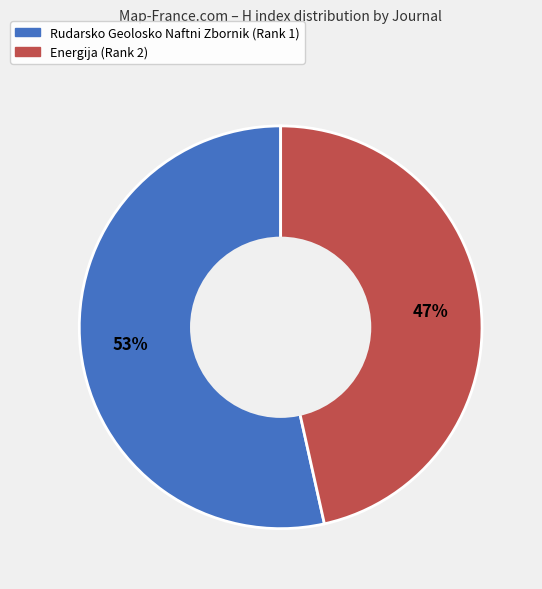

Which category has the biggest portion of the pie?

Rudarsko Geolosko Naftni Zbornik (Rank 1)